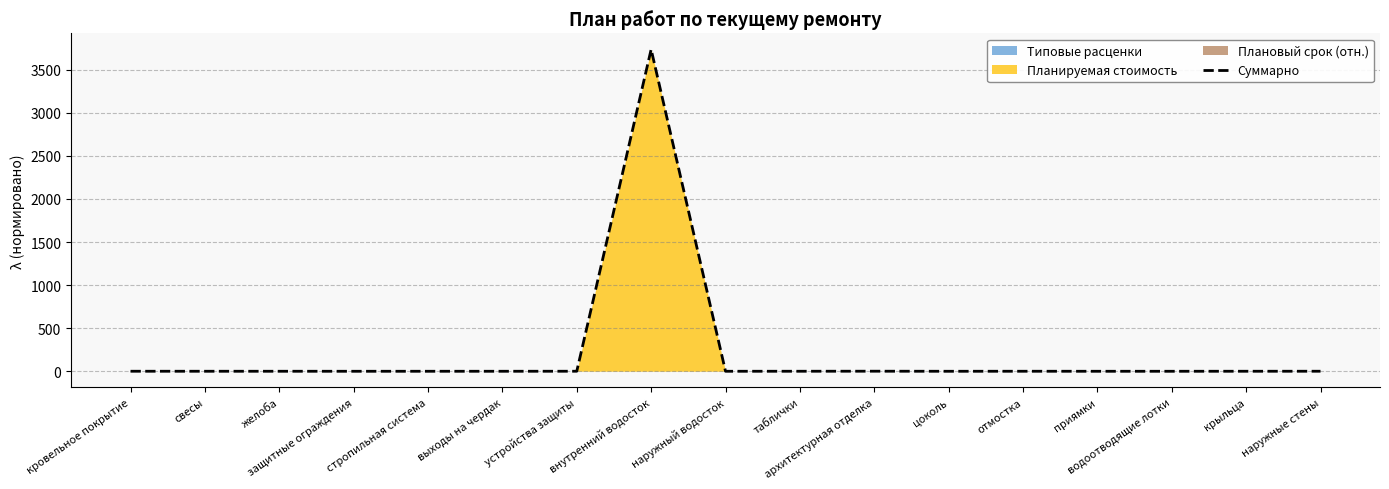

Which category has the highest value across all series?

внутренний водосток